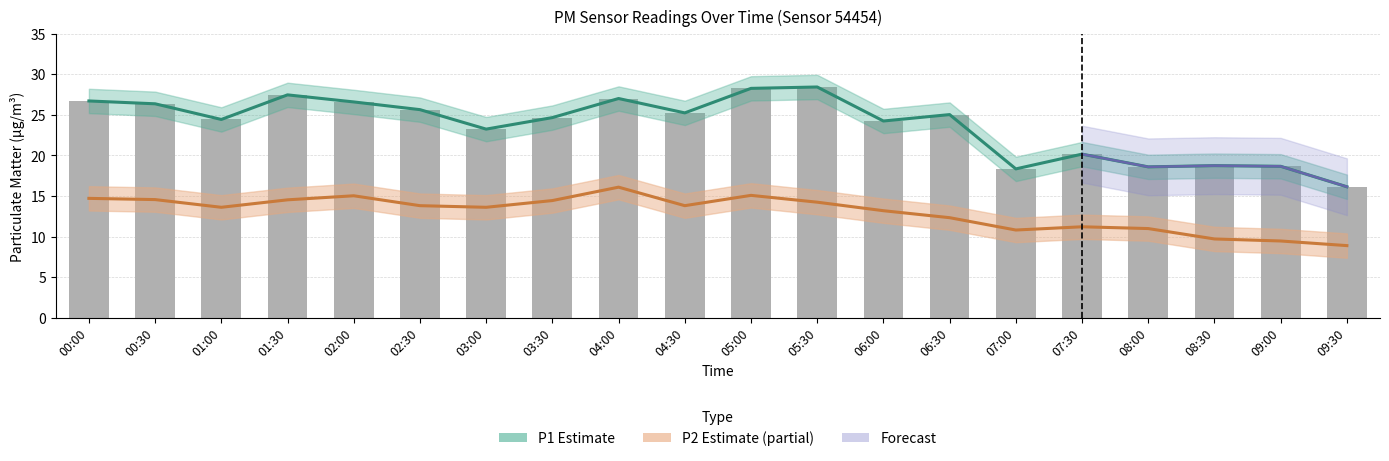

Are the bars horizontal?

No